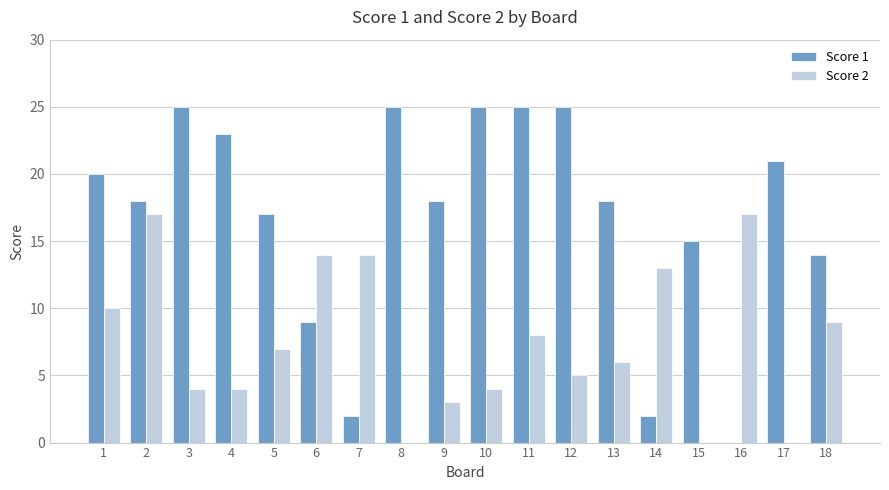

Are the bars grouped side by side (vs. stacked)?

Yes